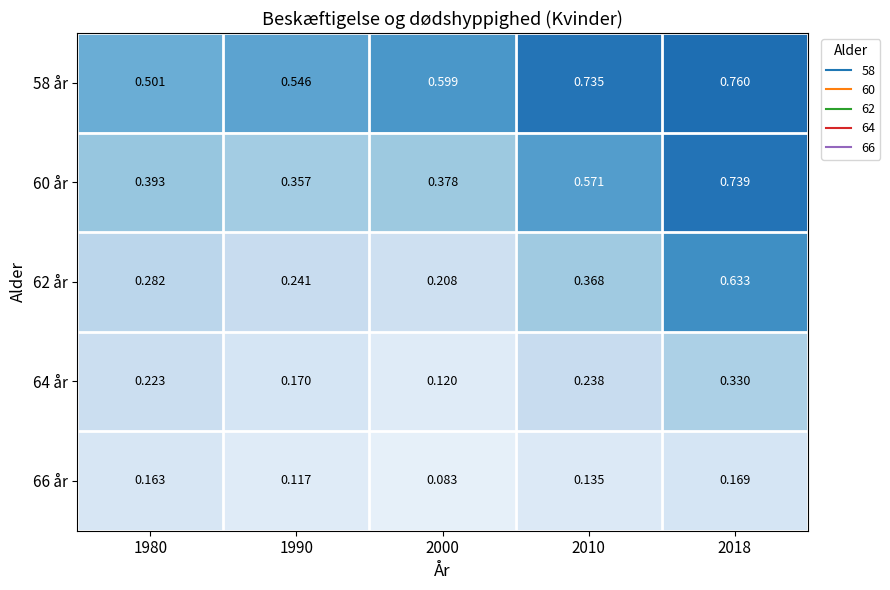

Which series has the largest total across all categories?

58 år